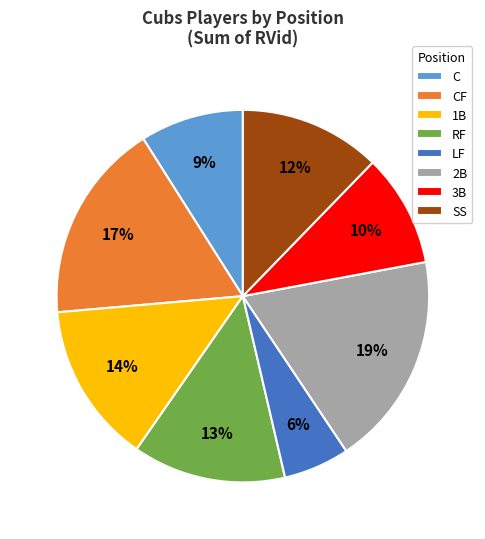

To the nearest percent, what portion does RF represent?

13%